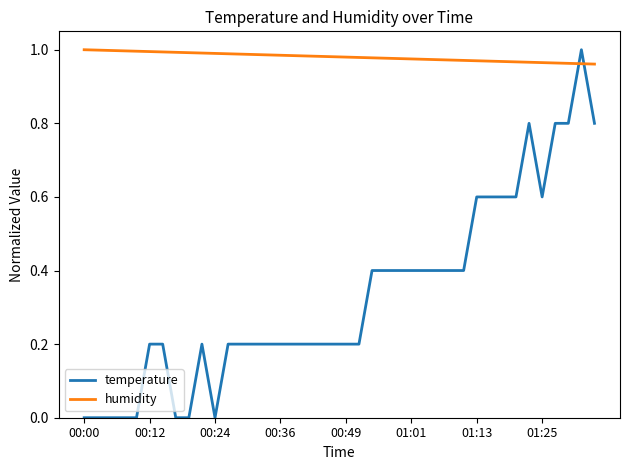

How many lines are shown in the chart?

2